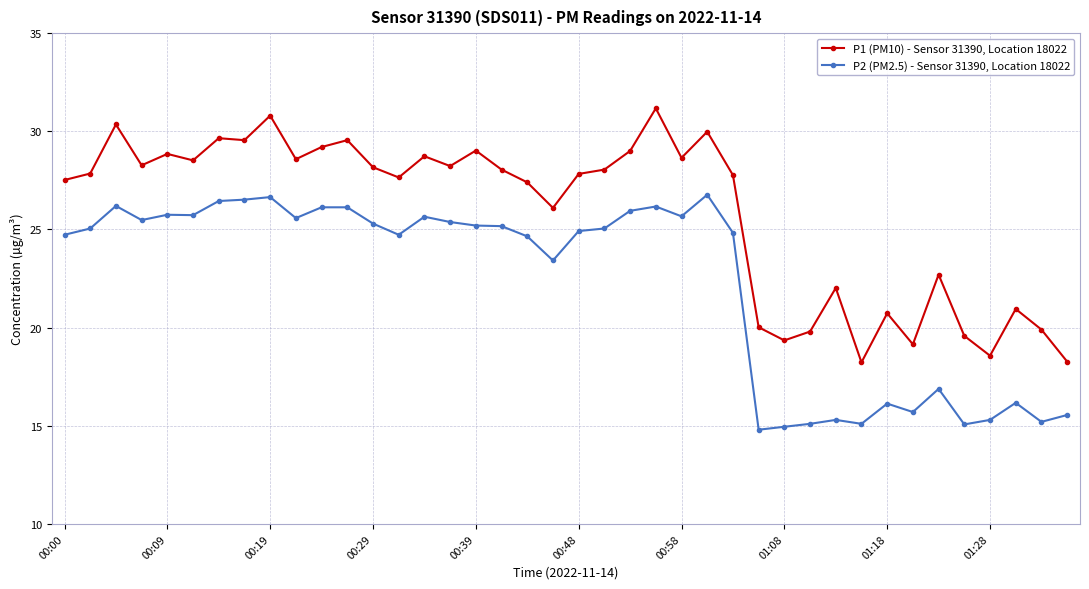

What is the maximum value shown in the chart?

31.2